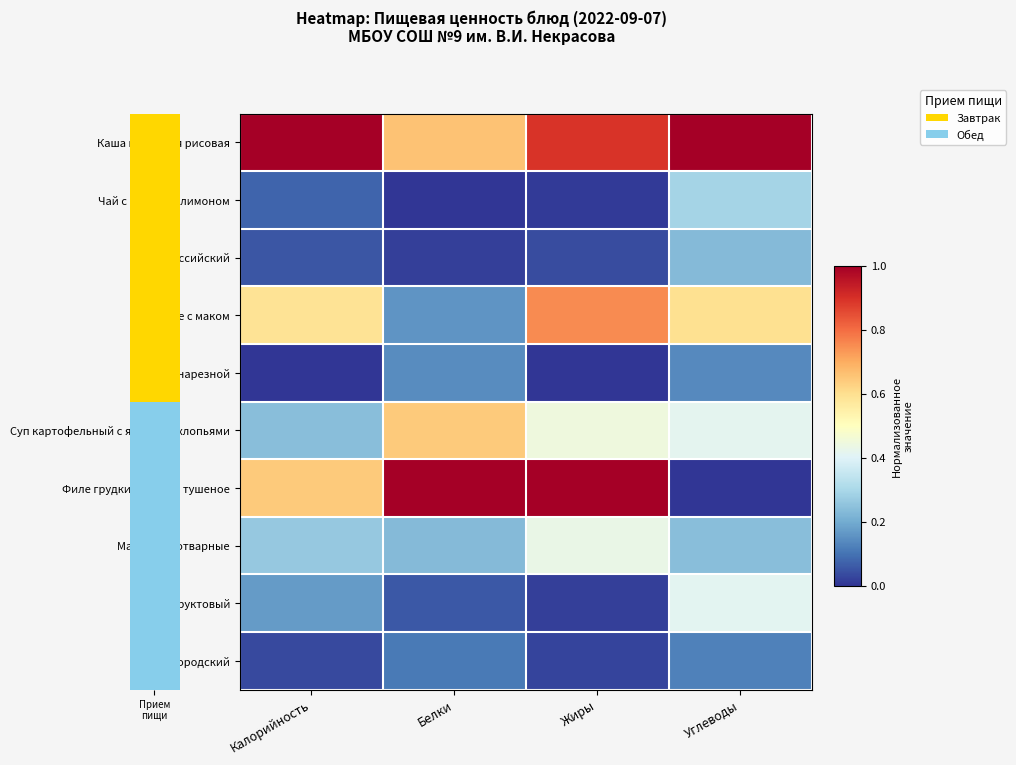

Which series has the largest total across all categories?

Каша молочная рисовая